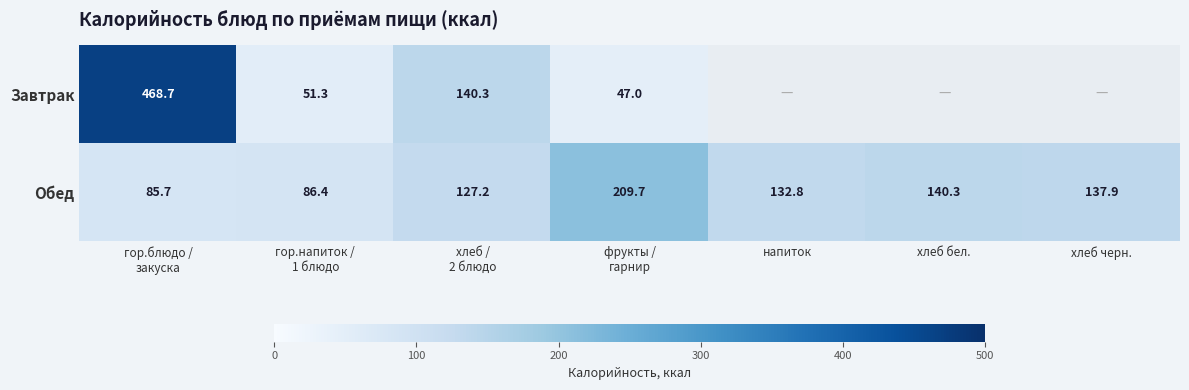

What is the minimum value for Обед?

85.7